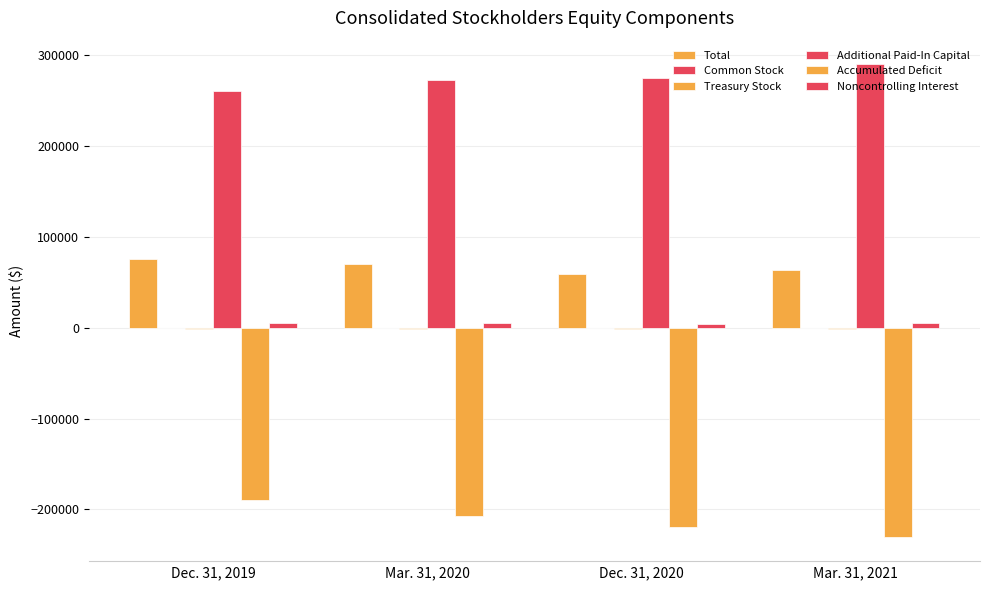

What is the maximum value shown in the chart?

290225